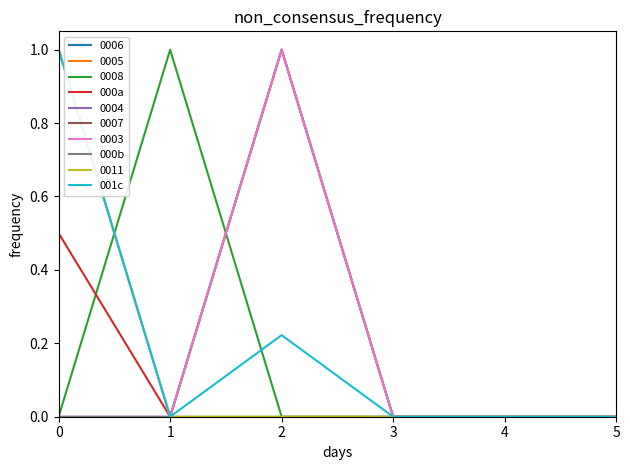

Does the chart display data point markers on the line(s)?

No